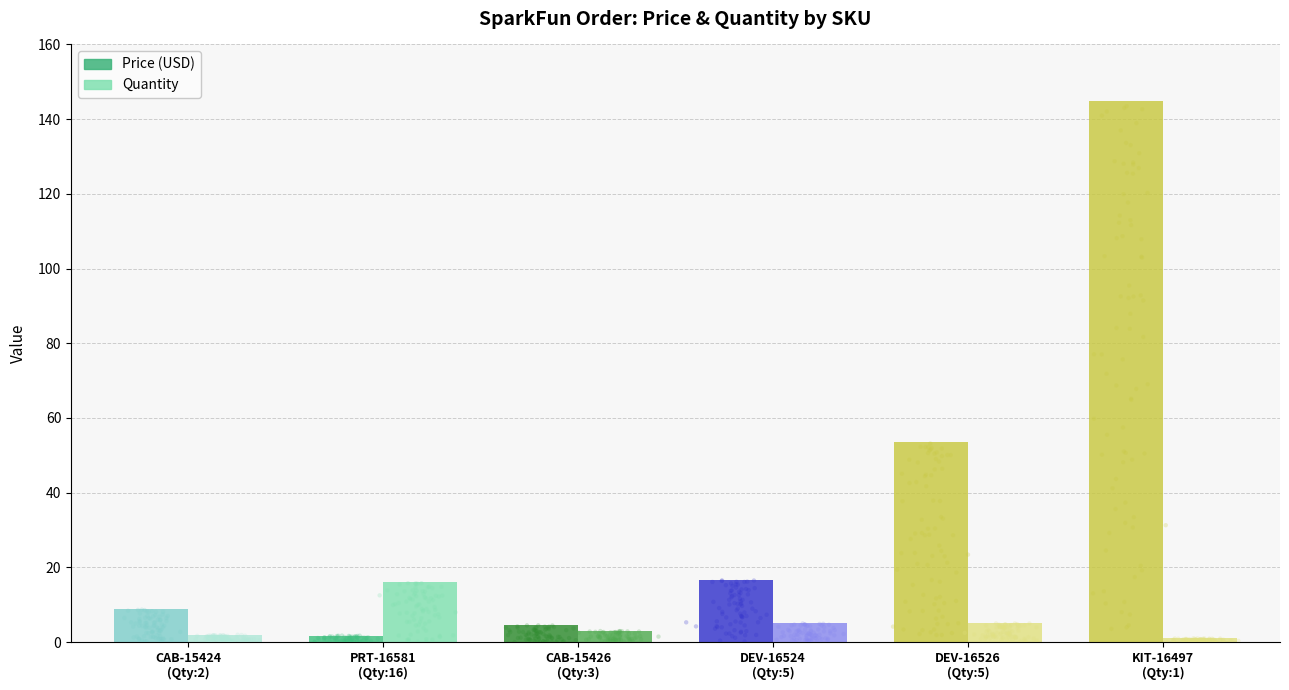

Which series has the widest spread of Y values?

Price (USD)